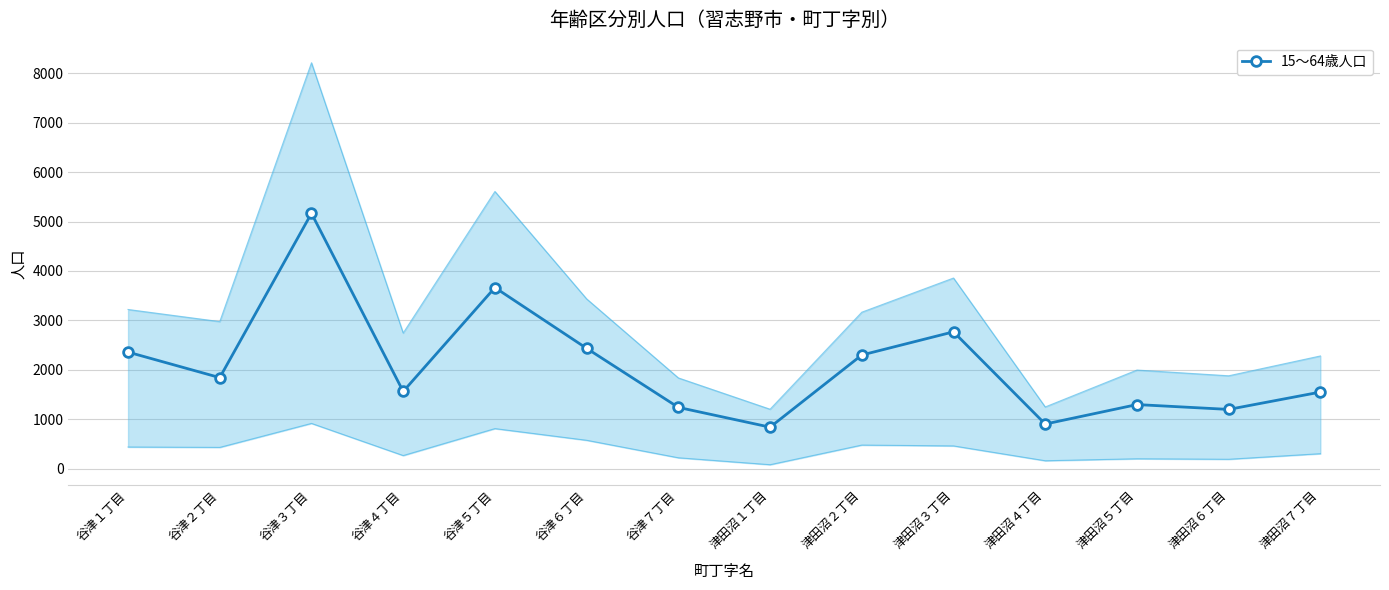

List the labels in order of value, smallest first.

津田沼１丁目, 津田沼４丁目, 津田沼６丁目, 谷津７丁目, 津田沼５丁目, 津田沼７丁目, 谷津４丁目, 谷津２丁目, 津田沼２丁目, 谷津１丁目, 谷津６丁目, 津田沼３丁目, 谷津５丁目, 谷津３丁目